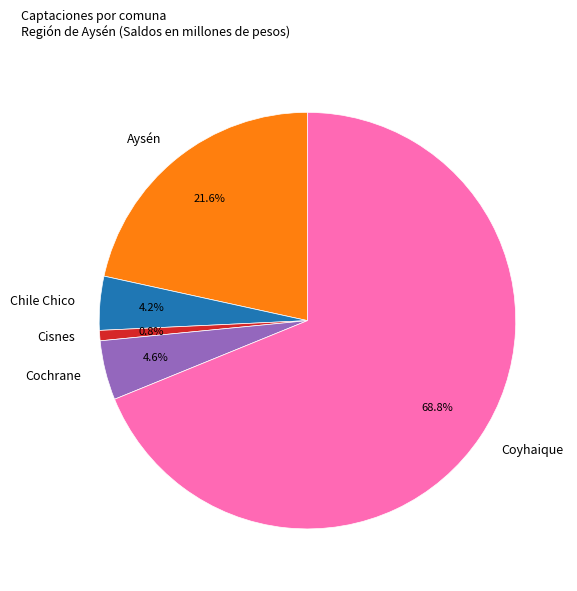

Which slice is the largest?

Coyhaique